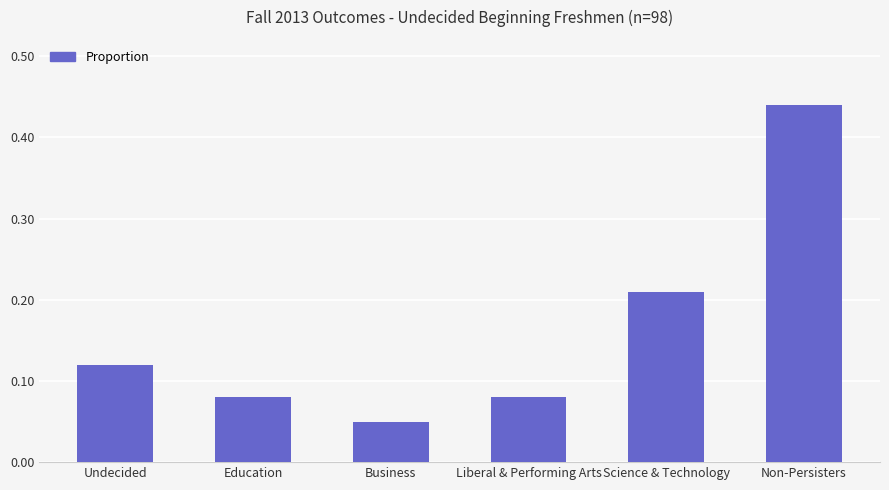

The value at Undecided is 0.0. True or false?

False